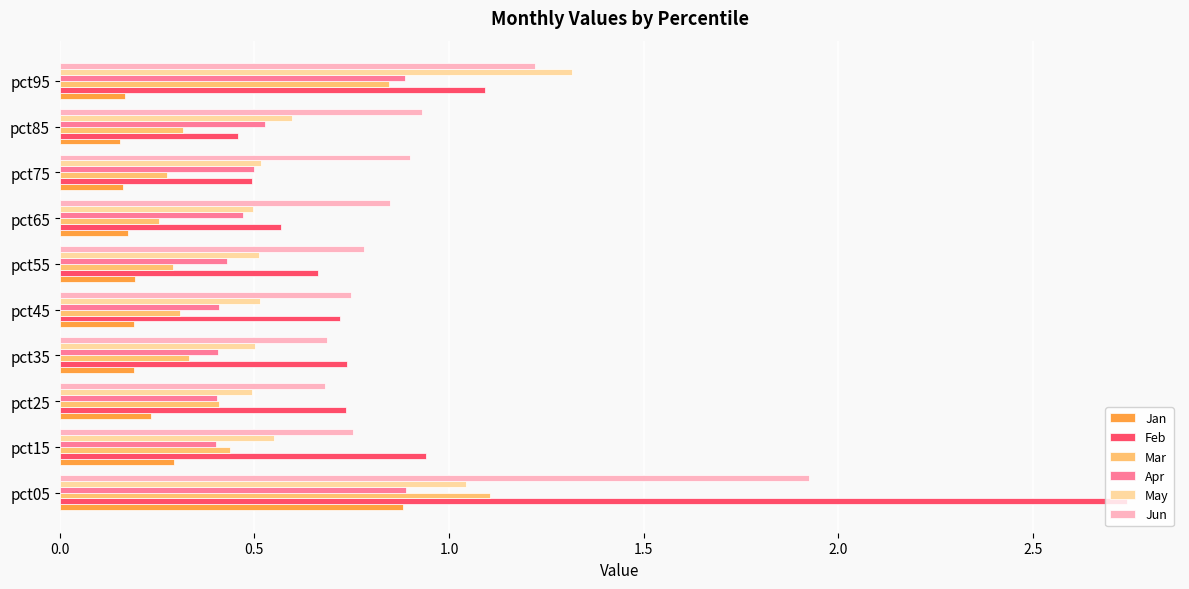

True or false: Feb has a value of 0.7 at pct45.

True